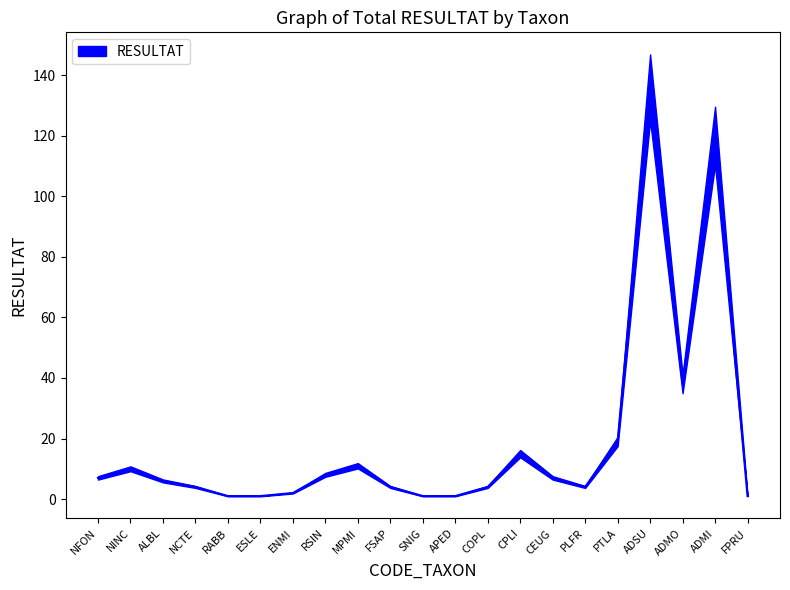

Approximately how many times larger is the value at RSIN compared to ESLE?

8.0